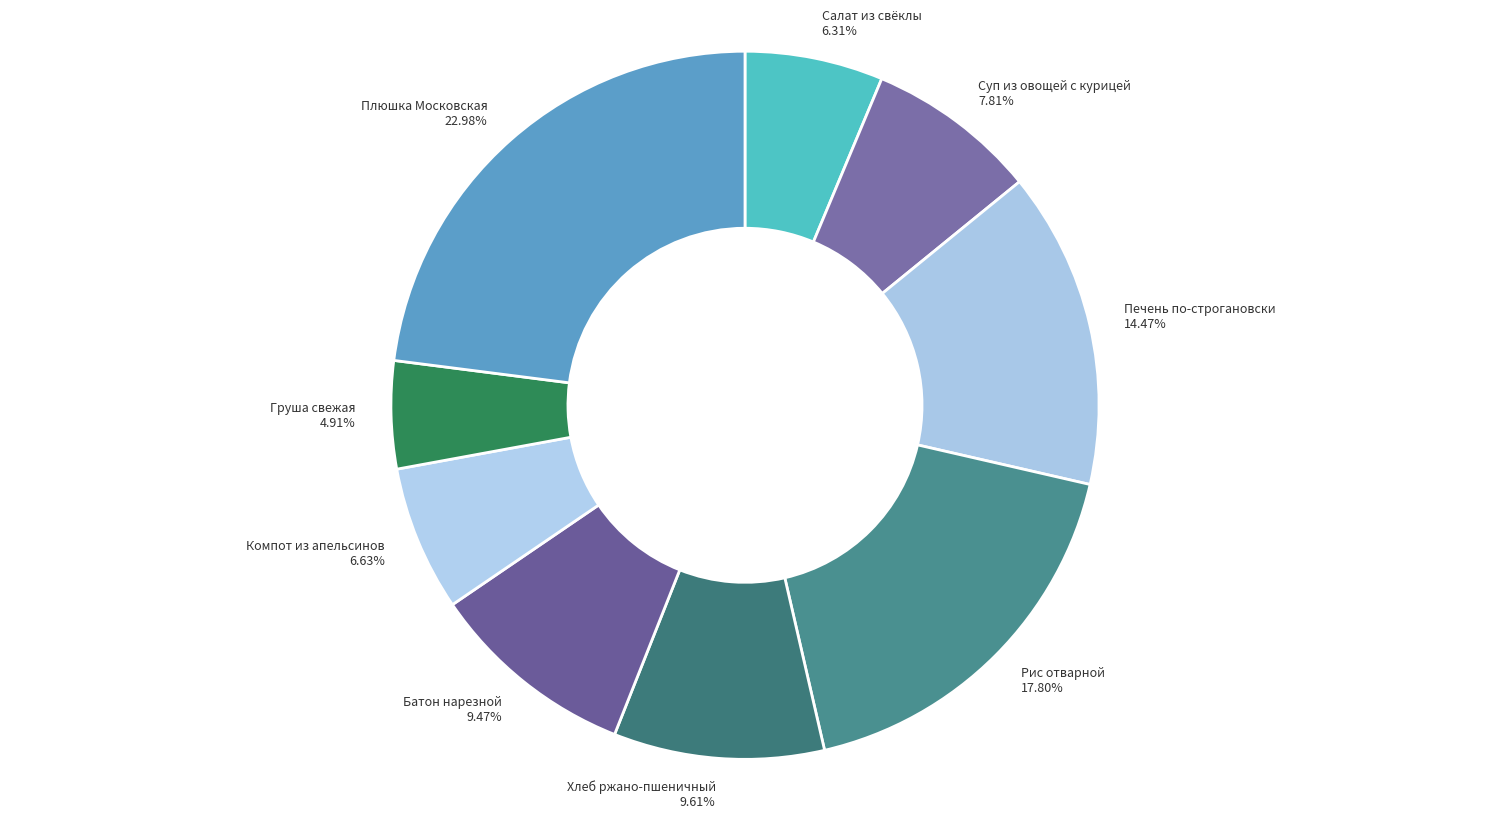

Which slice is the largest?

Плюшка Московская